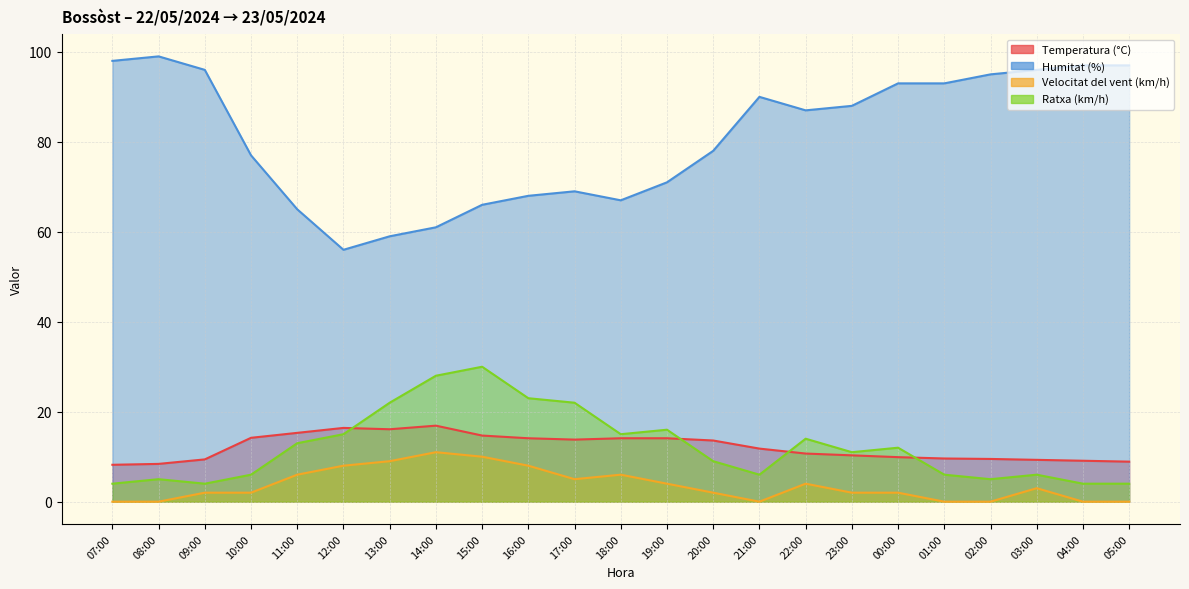

How many series are shown in this chart?

4